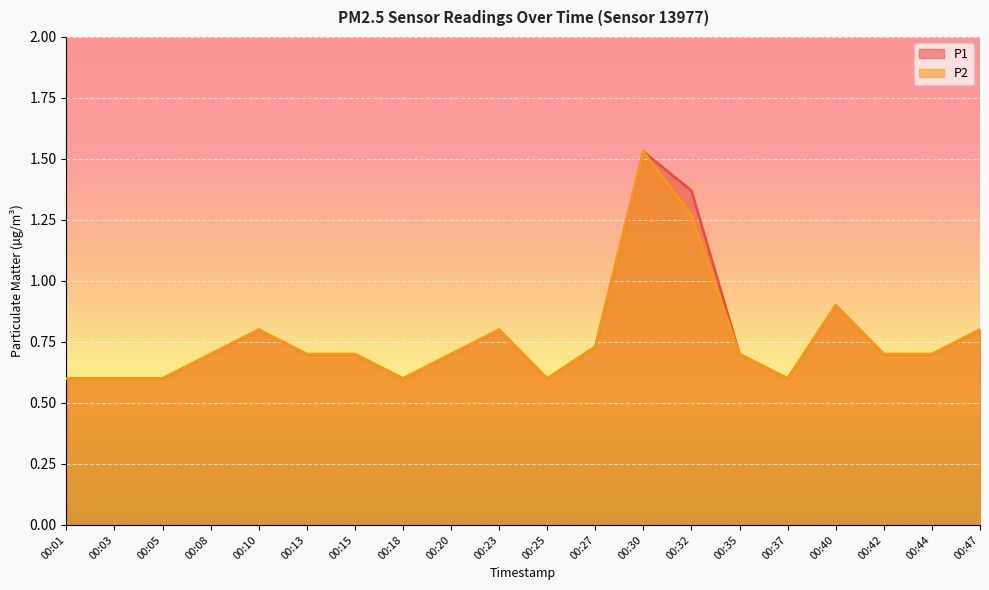

What is the minimum value shown in the chart?

0.6